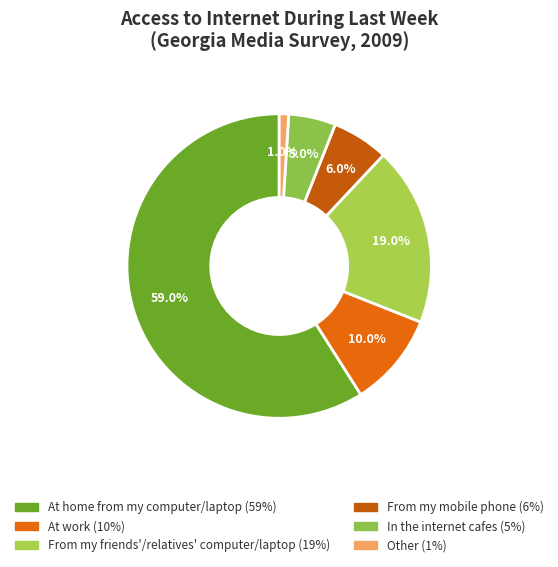

Which slice is the largest?

At home from my computer/laptop